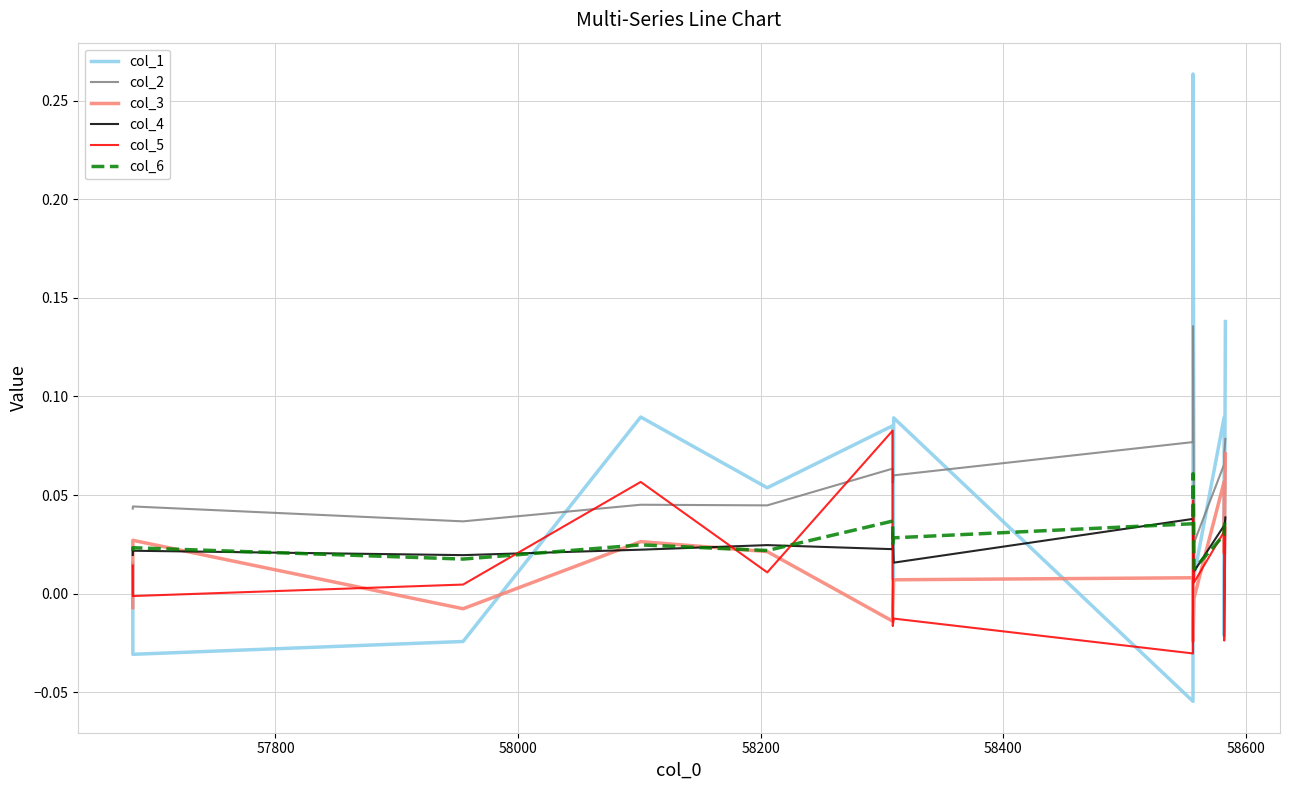

True or false: col_2 and col_6 cross at least once.

False